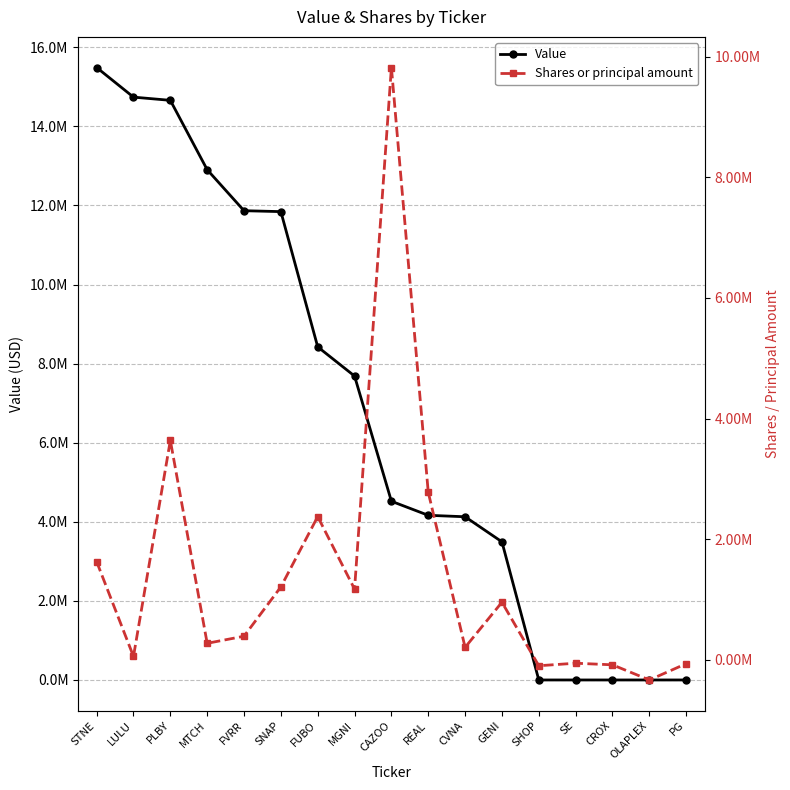

In Shares or principal amount, how many points are lower than both neighbors (excluding endpoints)?

6